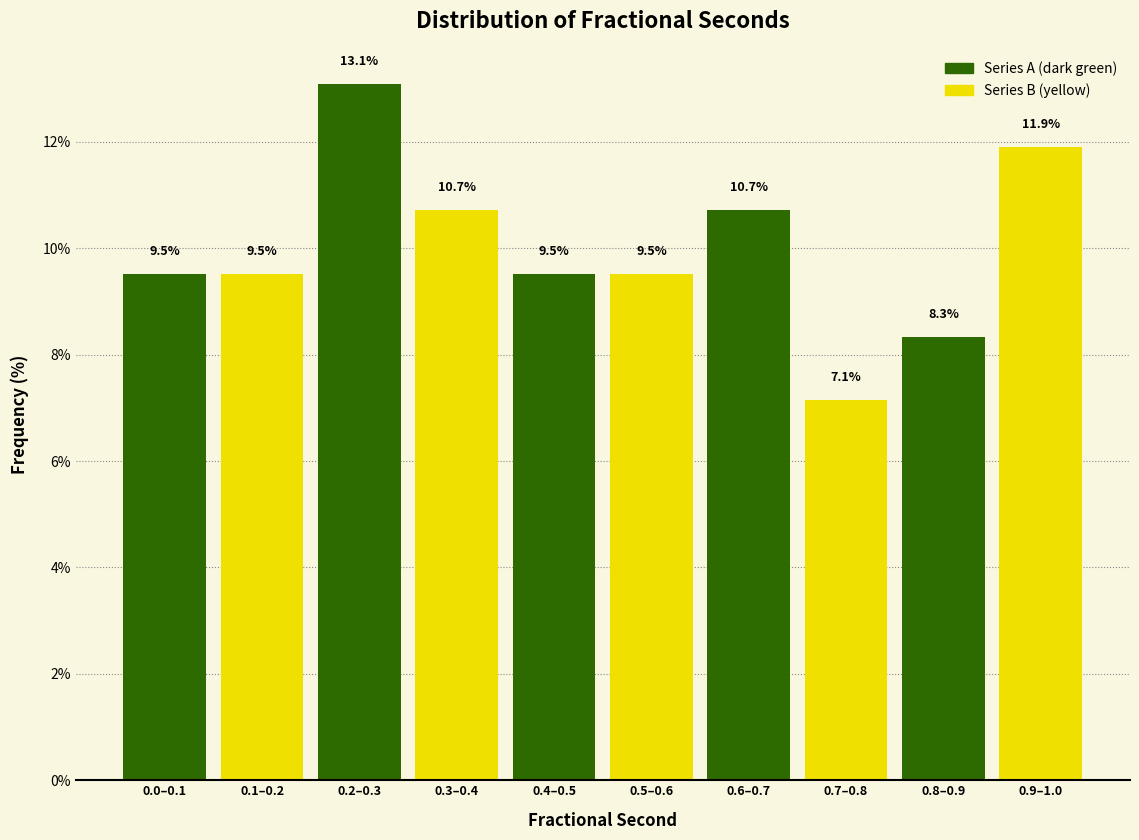

Reading right to left, what are all the values shown in this chart?

11.9	8.3	7.1	10.7	9.5	9.5	10.7	13.1	9.5	9.5